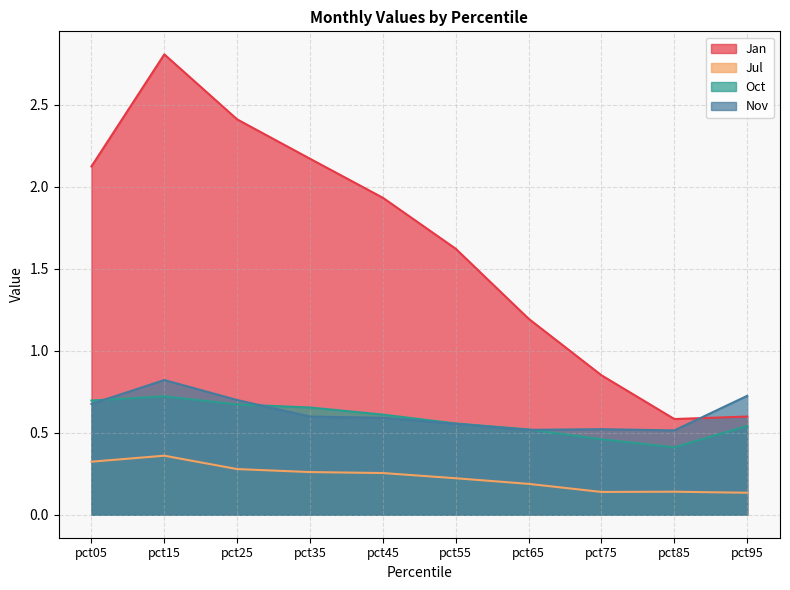

True or false: Jul has more than 1 interior local peaks.

True